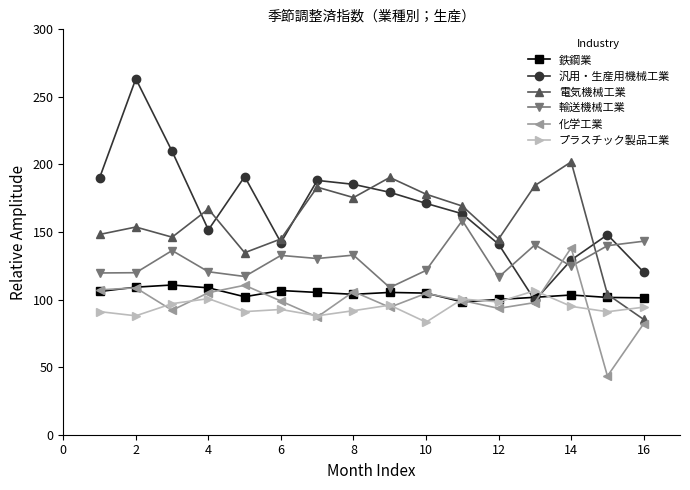

True or false: 汎用・生産用機械工業 and 輸送機械工業 intersect in this chart.

True